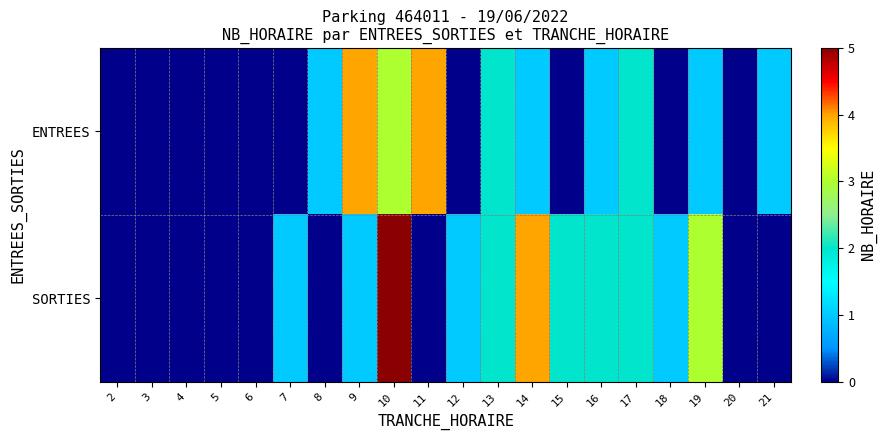

Between 4 and 19, which is larger?

19